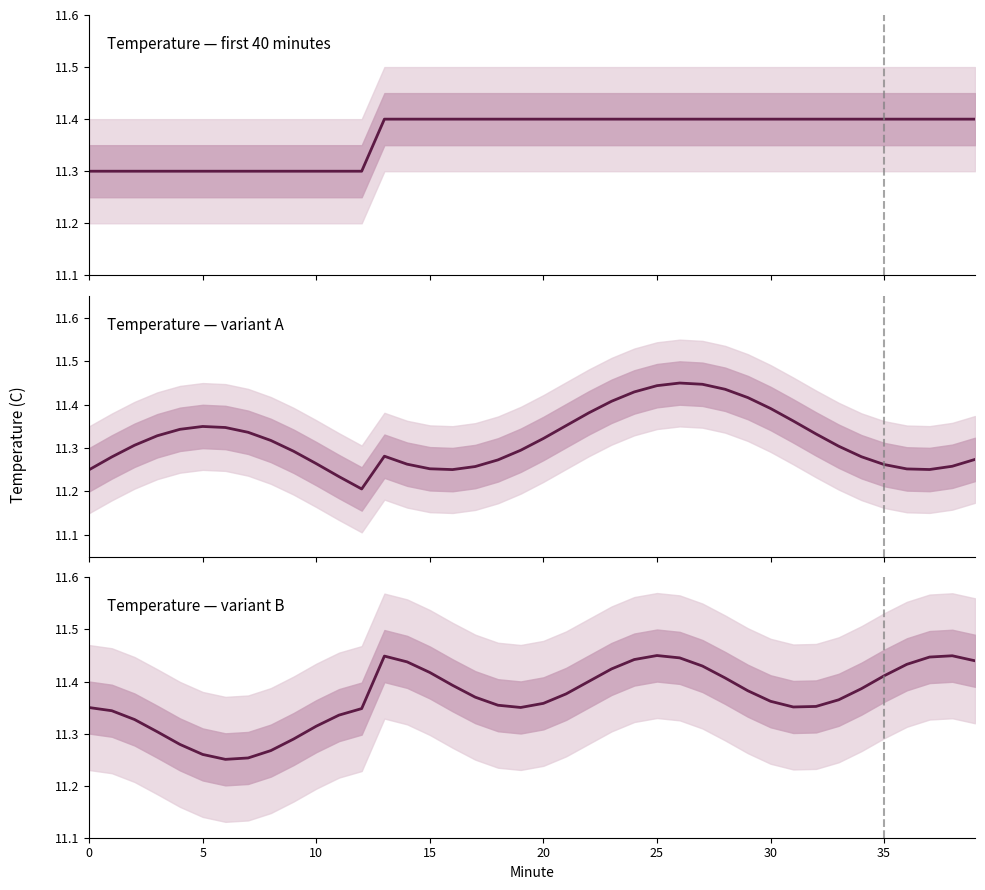

What is the spread (max minus min) of values at 34?

0.1